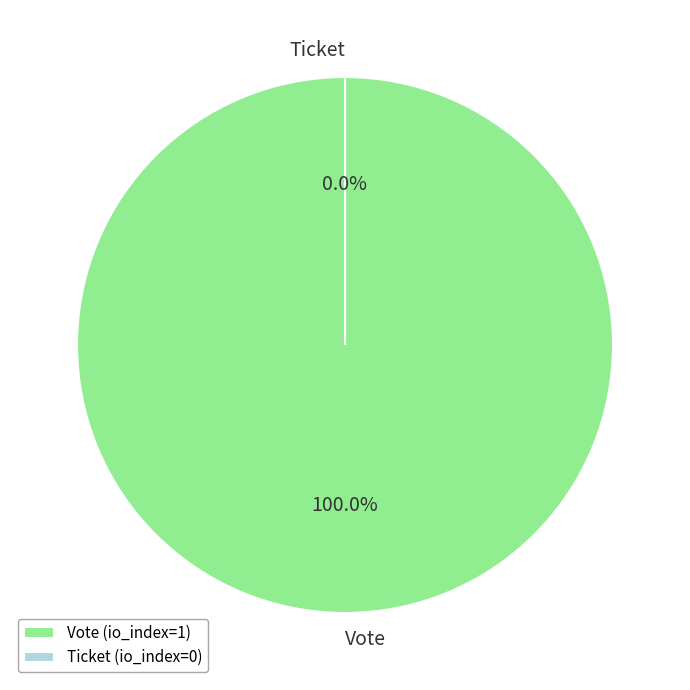

Do Vote and Ticket together represent more than half of the pie?

Yes